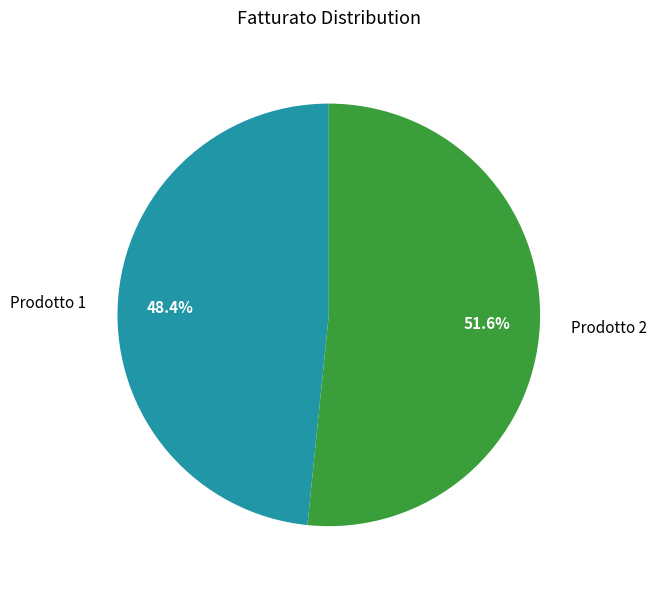

What percentage is the Prodotto 2 slice, to the nearest percent?

52%